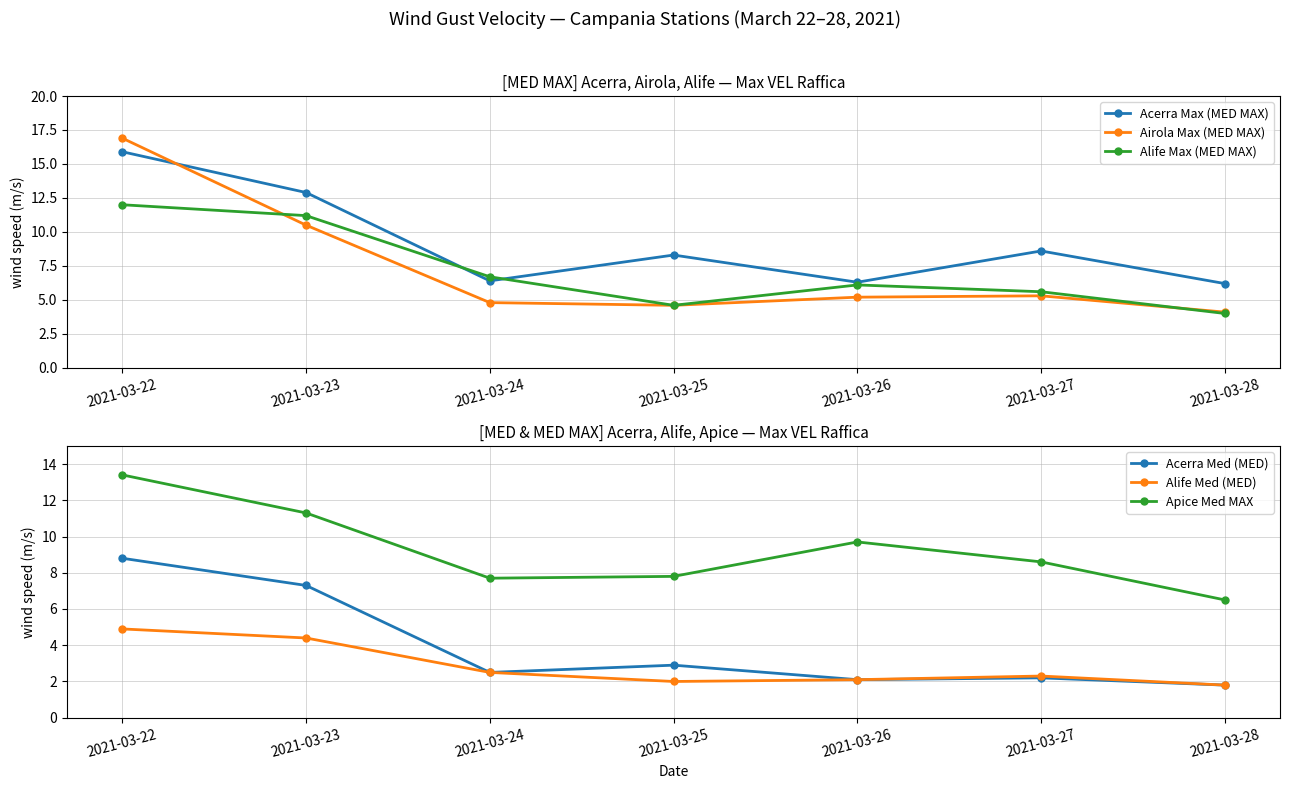

True or false: Alife Max (MED MAX) and Alife Med (MED) cross at least once.

False